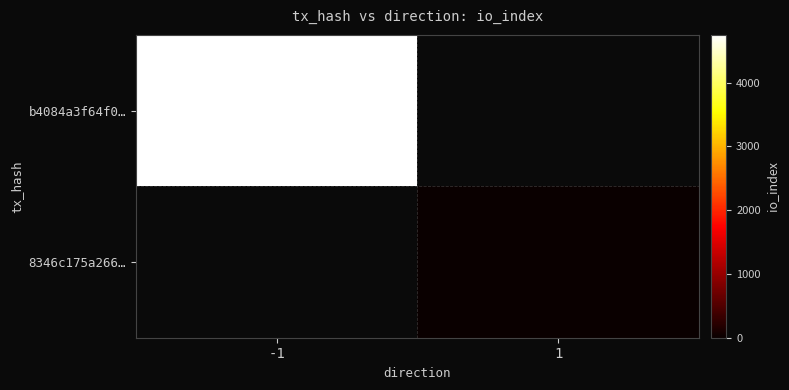

Reading right to left, list all the values displayed in this chart.

b4084a3f64f0…: 1=0	-1=4751
8346c175a266…: 1=1	-1=0